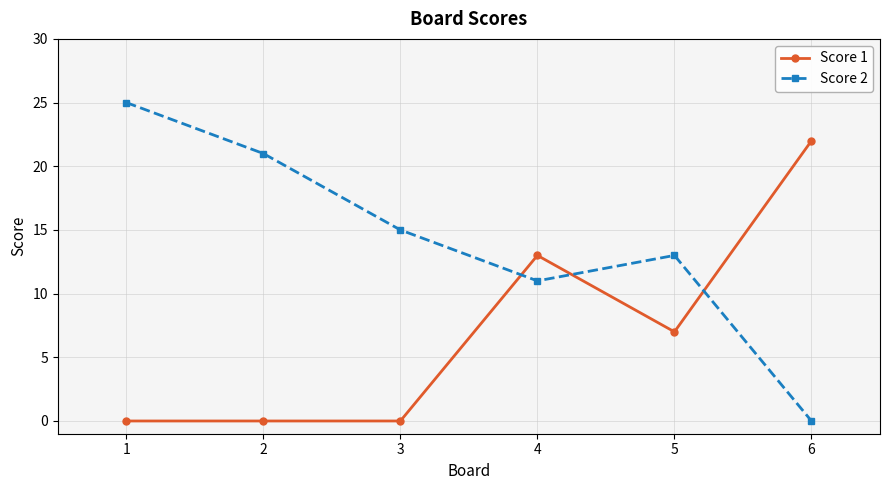

What is the total value across all series at 1?

25